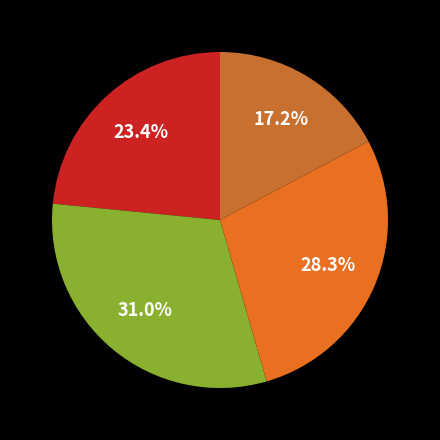

To the nearest percent, what is the difference between the largest and smallest slice percentages?

14%